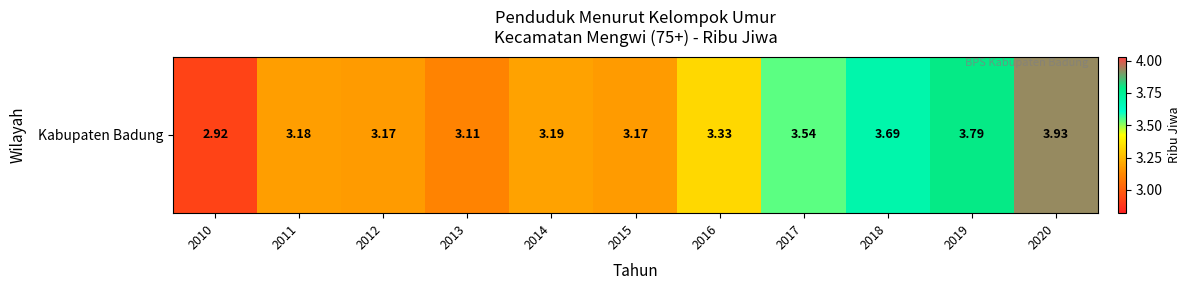

The value at 2013 is 0.9. True or false?

False